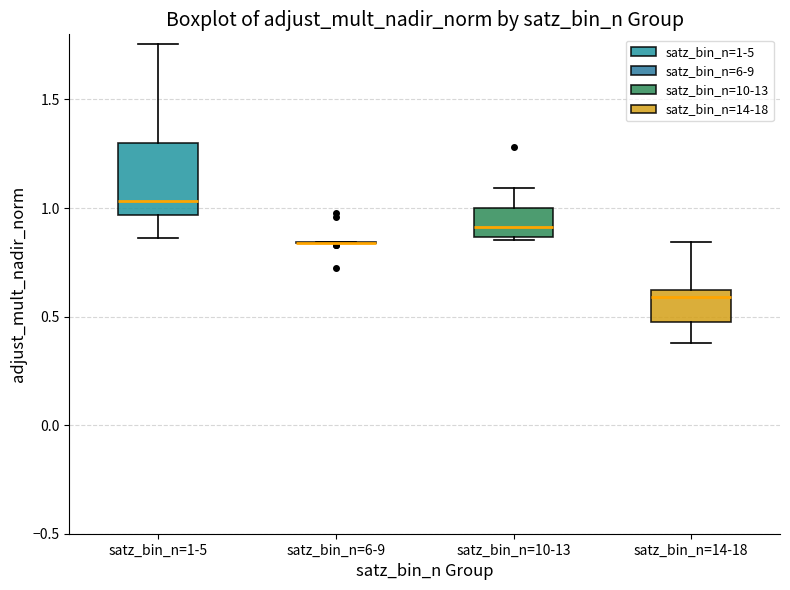

Reading left to right, read every box against the y-axis: the position of its median line, the range the box covers, and the ends of its whiskers. The values are not printed on the chart, so give them approximately, as read against the axis.

satz_bin_n=1-5: median 1.05, box 0.95 to 1.30, whiskers 0.85 to 1.75
satz_bin_n=6-9: box collapsed to a line at 0.85, whiskers 0.85 to 0.85
satz_bin_n=10-13: median 0.90, box 0.85 to 1.00, whiskers 0.85 to 1.10
satz_bin_n=14-18: median 0.60 (just below the box's upper edge), box 0.45 to 0.60, whiskers 0.40 to 0.85